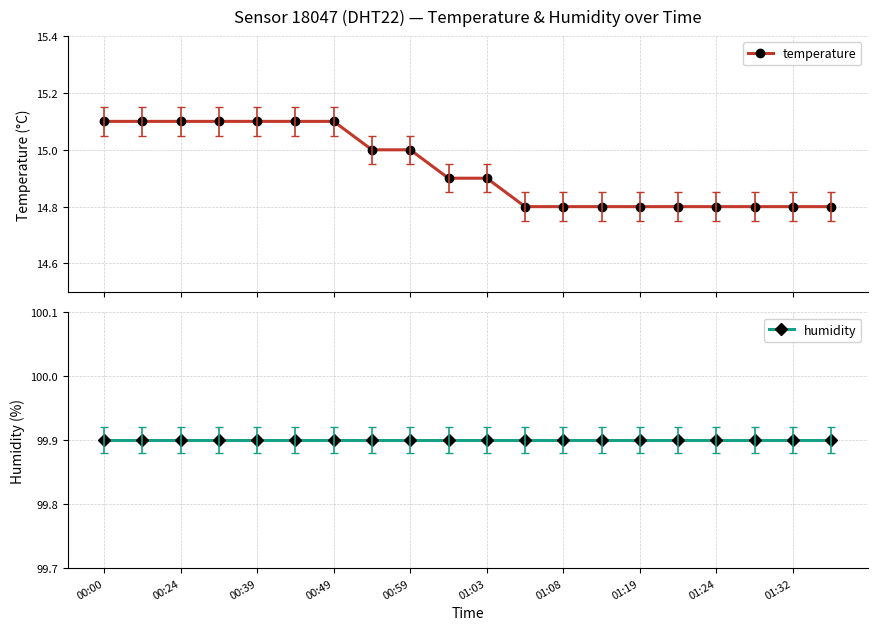

Which category has the lowest value across all series?

11